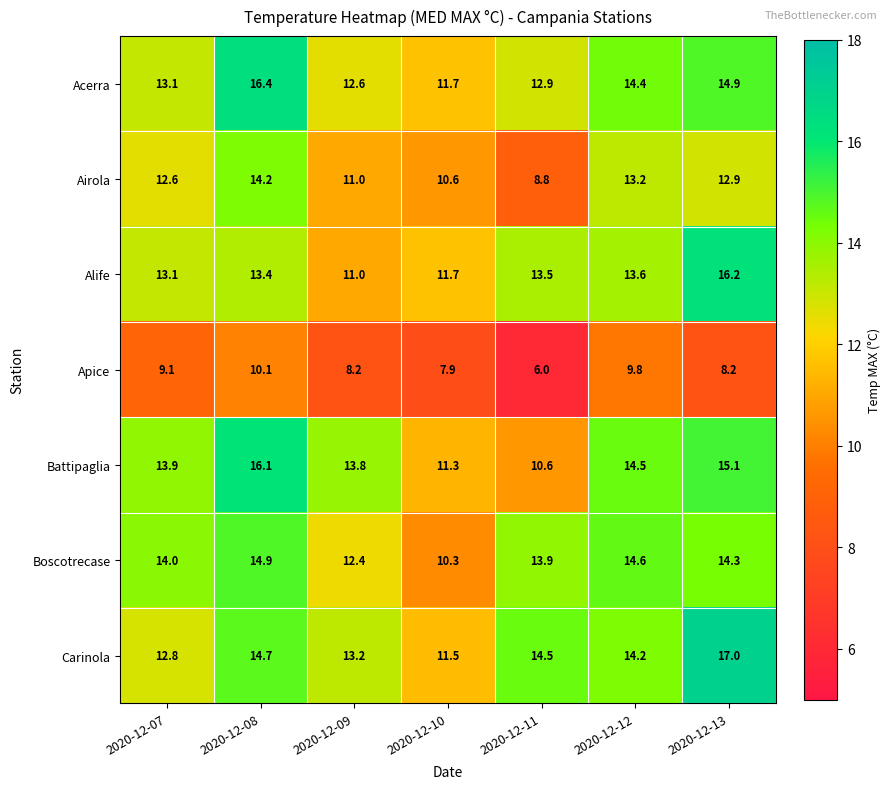

Is it true that Boscotrecase equals 10.3 at 2020-12-10?

True